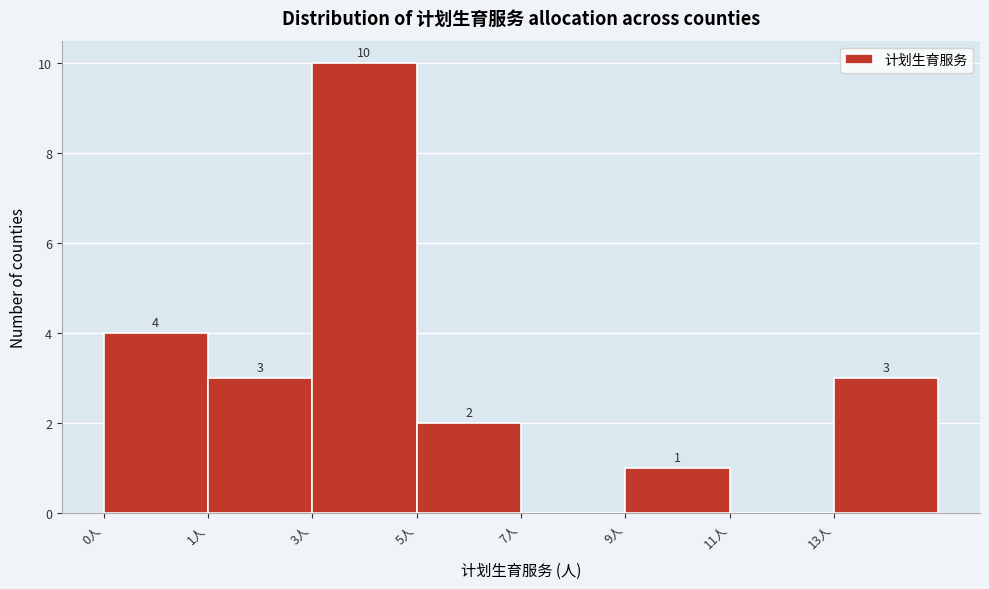

Reading left to right, extract all data points from this chart.

0人=4	1人=3	3人=10	5人=2	7人=0	9人=1	11人=0	13人=3